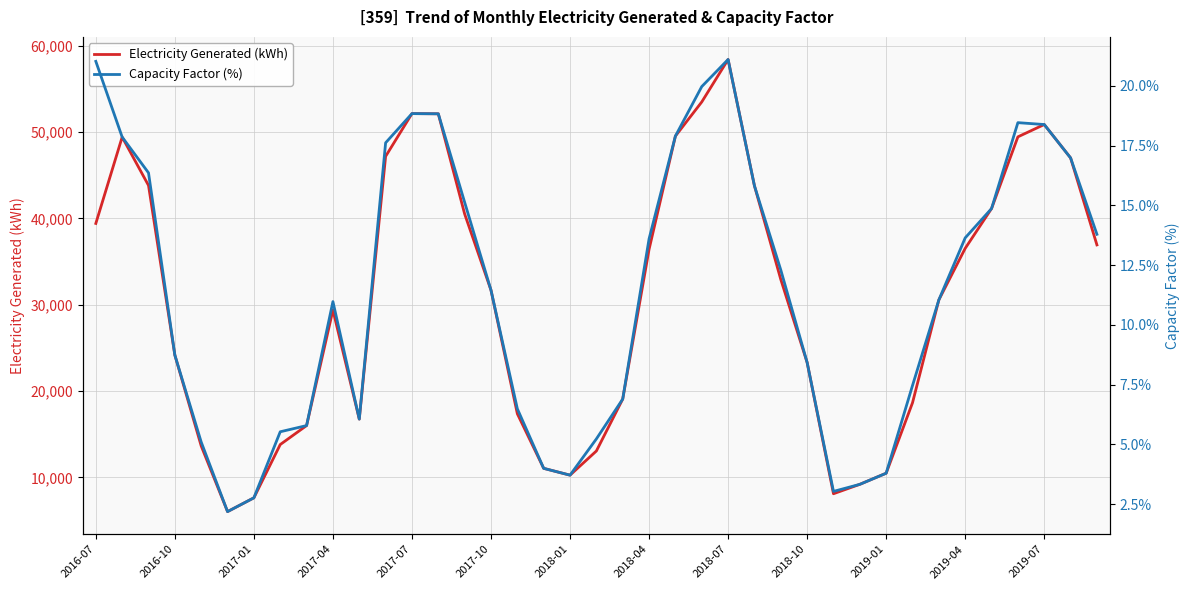

The value of Electricity Generated (kWh) at 2019-04 is 36535.6. True or false?

True